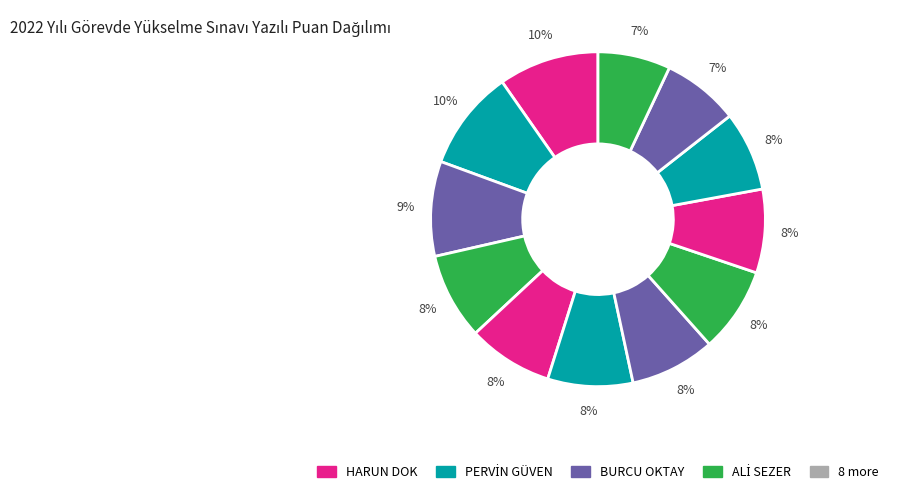

Count the number of slices in the pie.

12